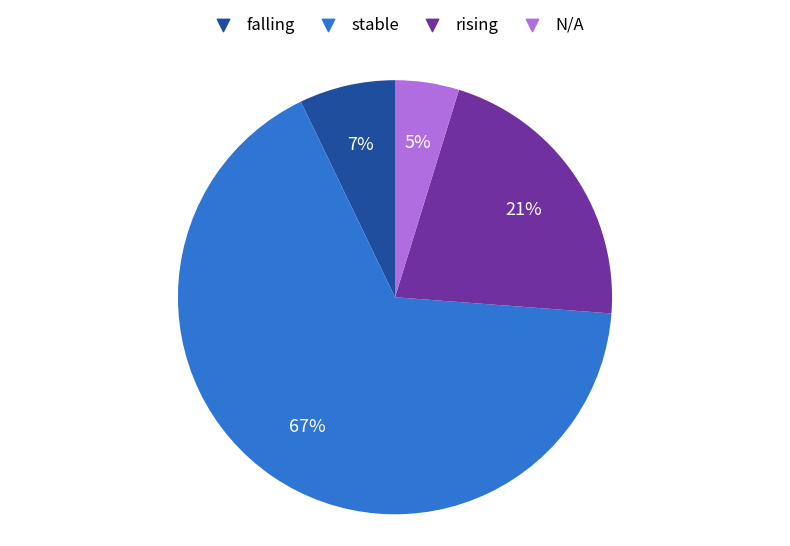

Count the number of slices in the pie.

4